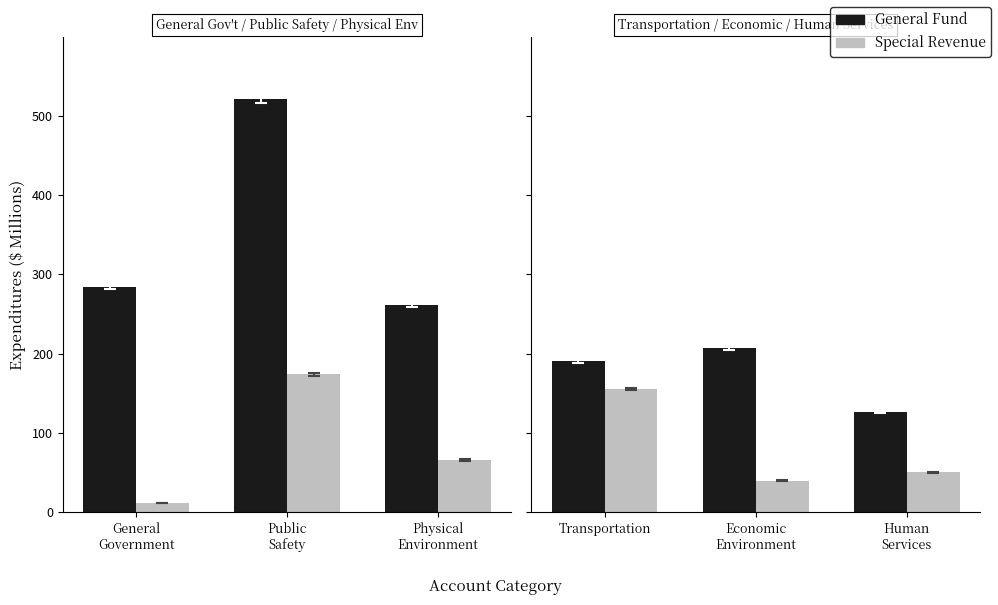

What position from the right is Human Services?

1